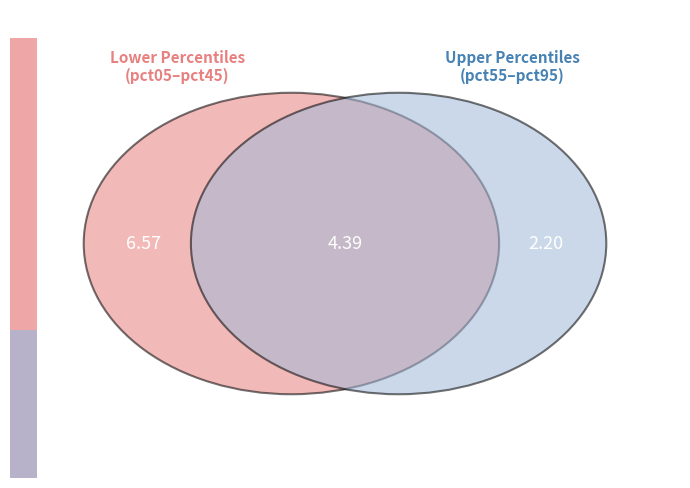

What is the change in value from pct65 to pct85?

+0.1